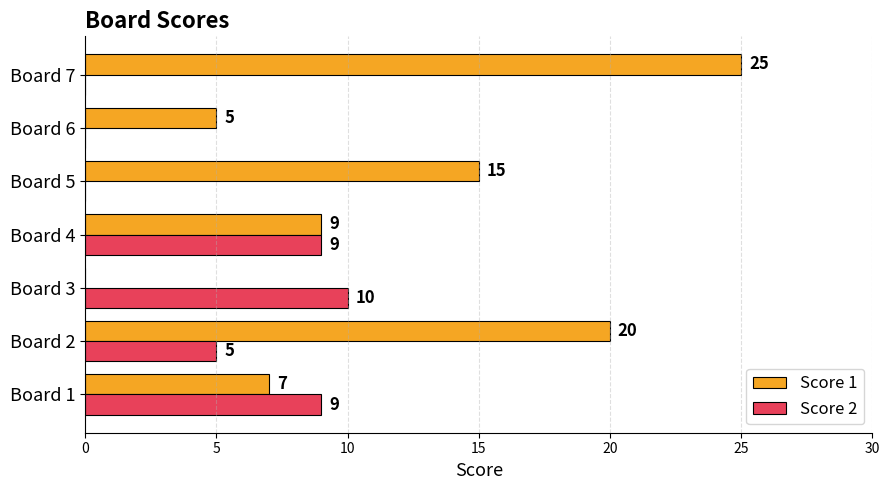

Which category has the highest value in the Score 2 series?

Board 3